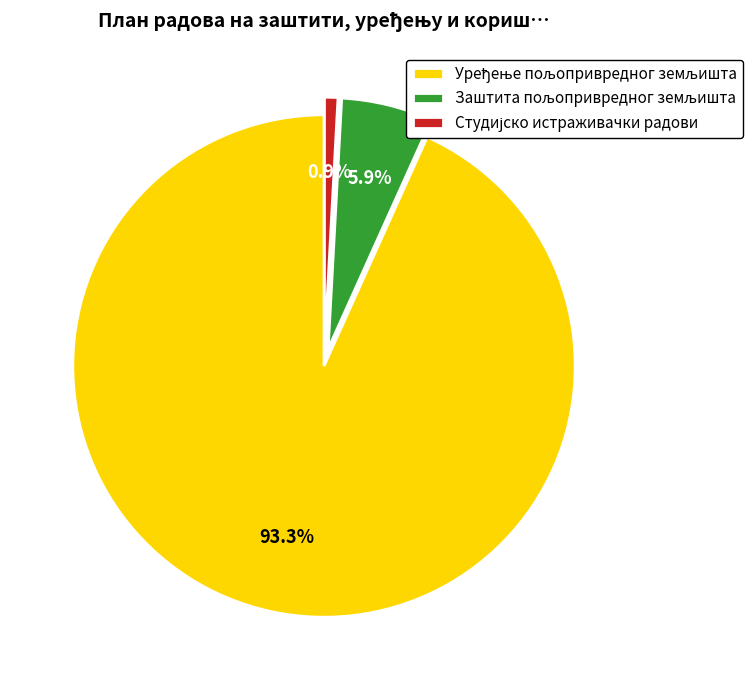

Is there any slice that represents more than half of the pie?

Yes